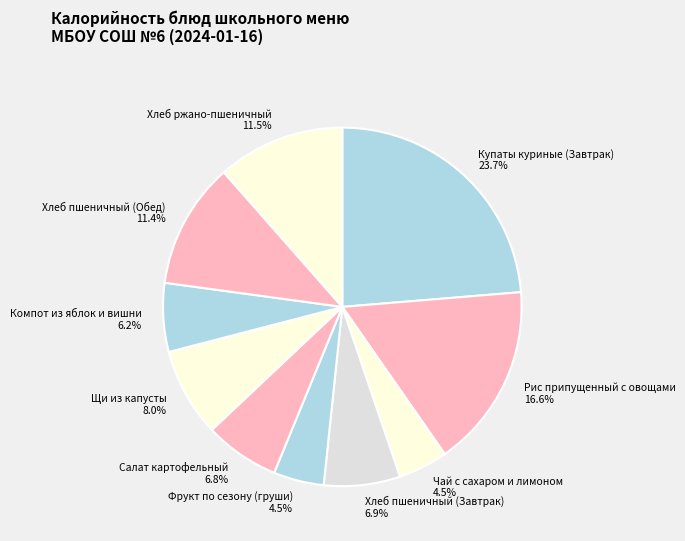

Between Салат картофельный and Щи из капусты, which is larger?

Щи из капусты